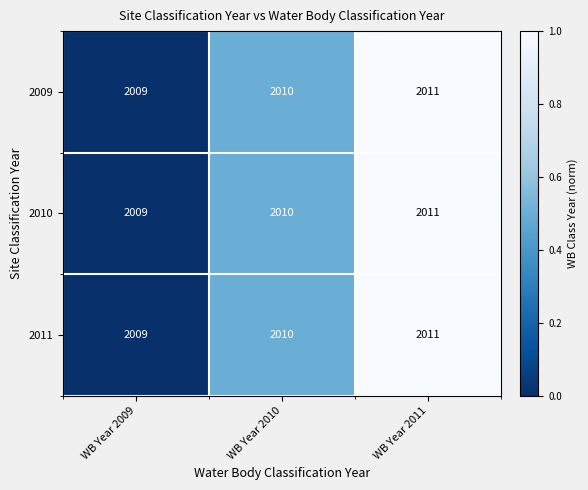

What is the sum of the 2011 values at WB Year 2009 and WB Year 2011?

4020